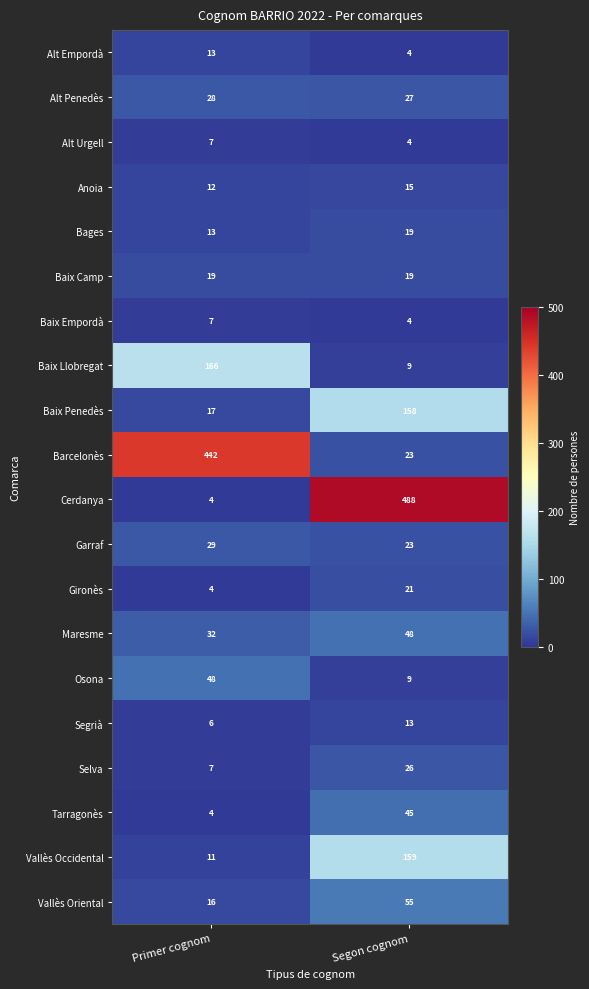

The value of Baix Llobregat at Segon cognom is 14. True or false?

False